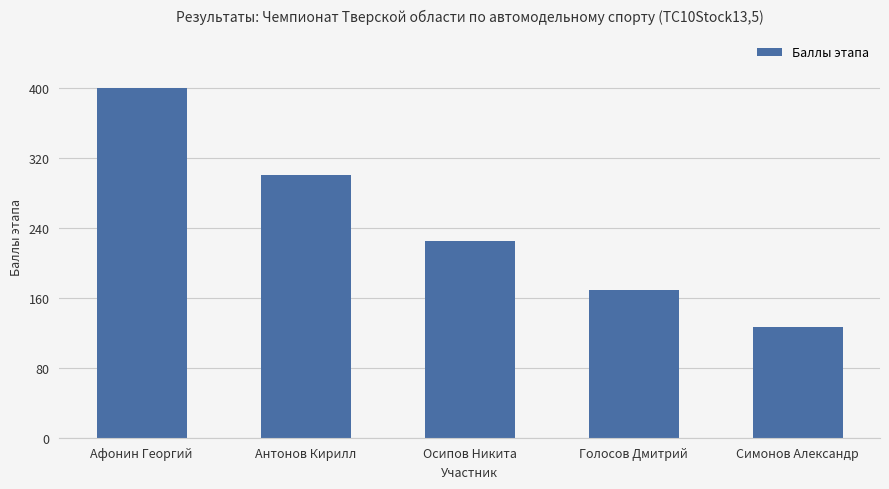

What is the change in value from Осипов Никита to Симонов Александр?

-98